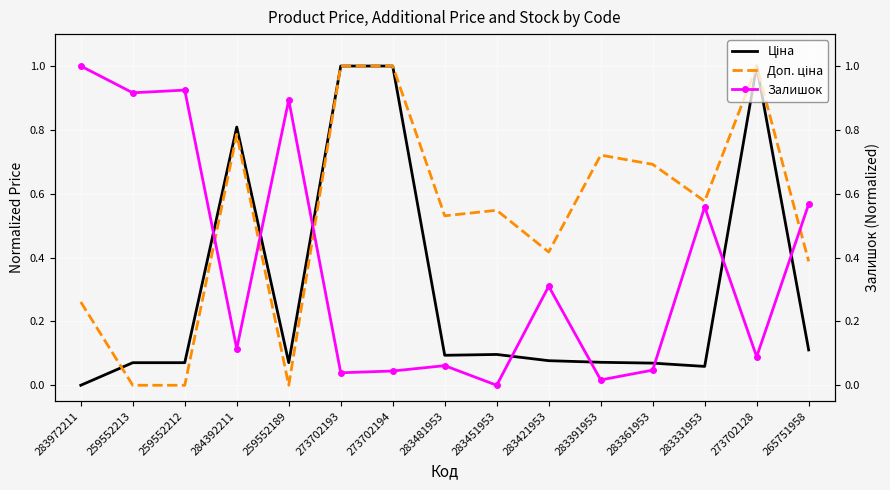

At which category does Доп. ціна reach its first local peak?

284392211